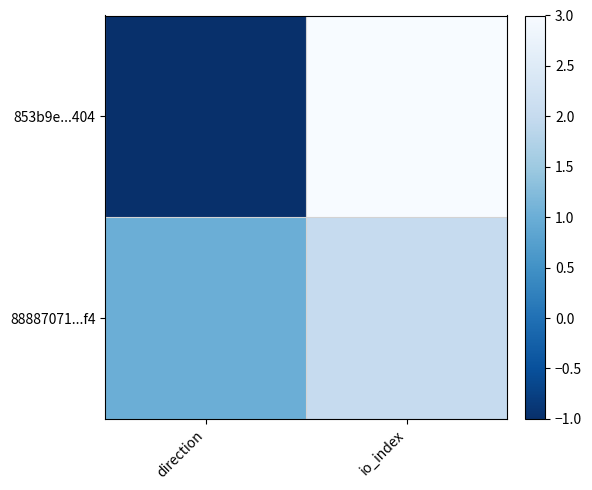

Which category has the lowest value across all series?

direction